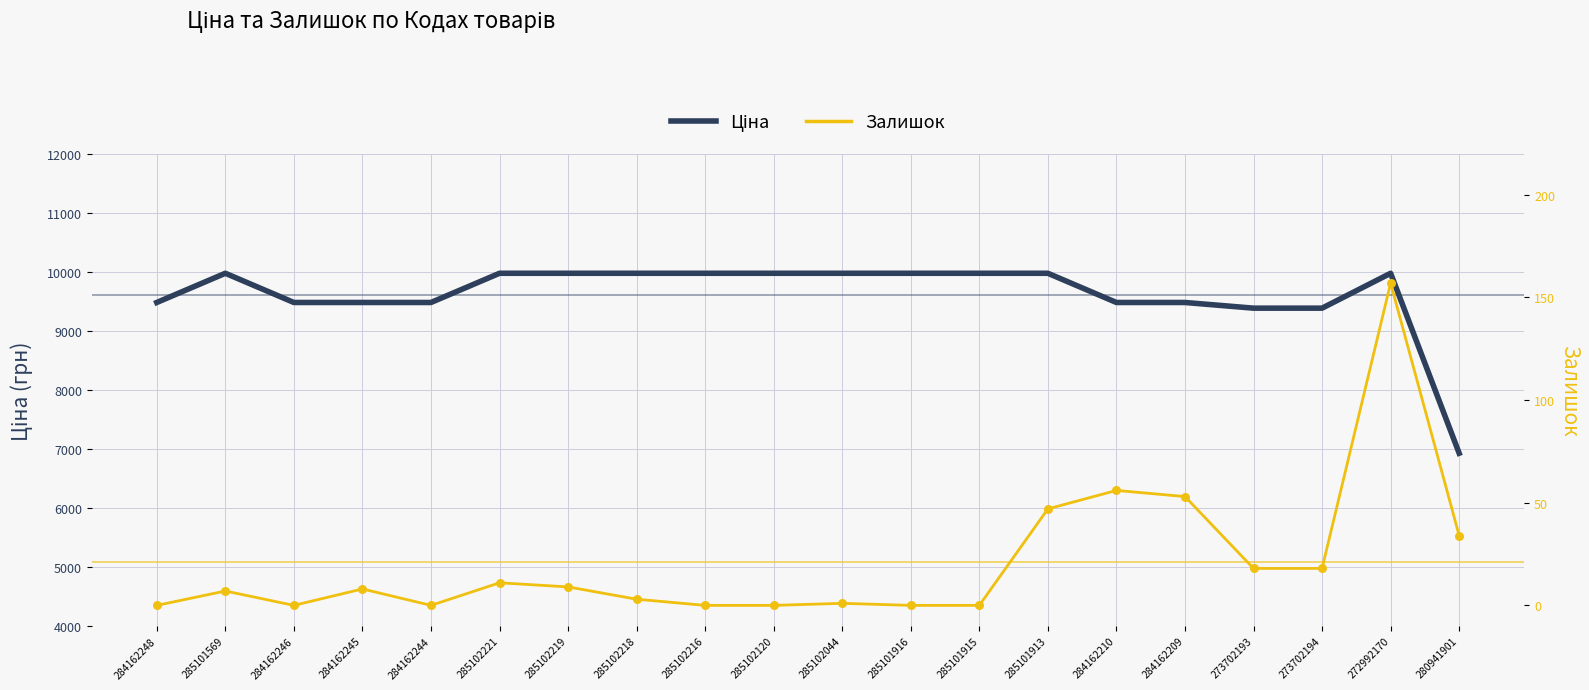

Which series has the largest total across all categories?

Ціна